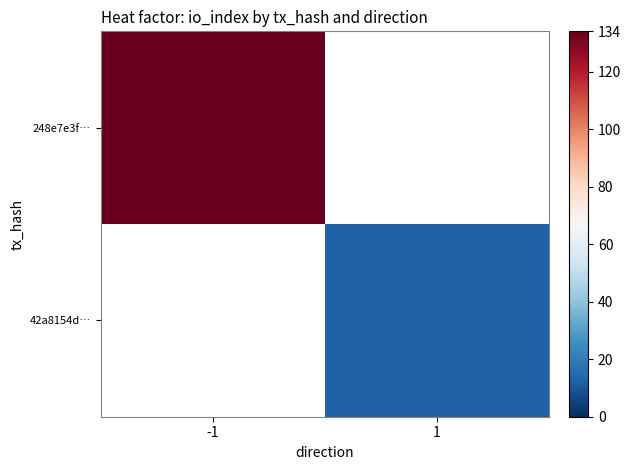

Rank the series by their average value, from highest to lowest.

248e7e3f…, 42a8154d…